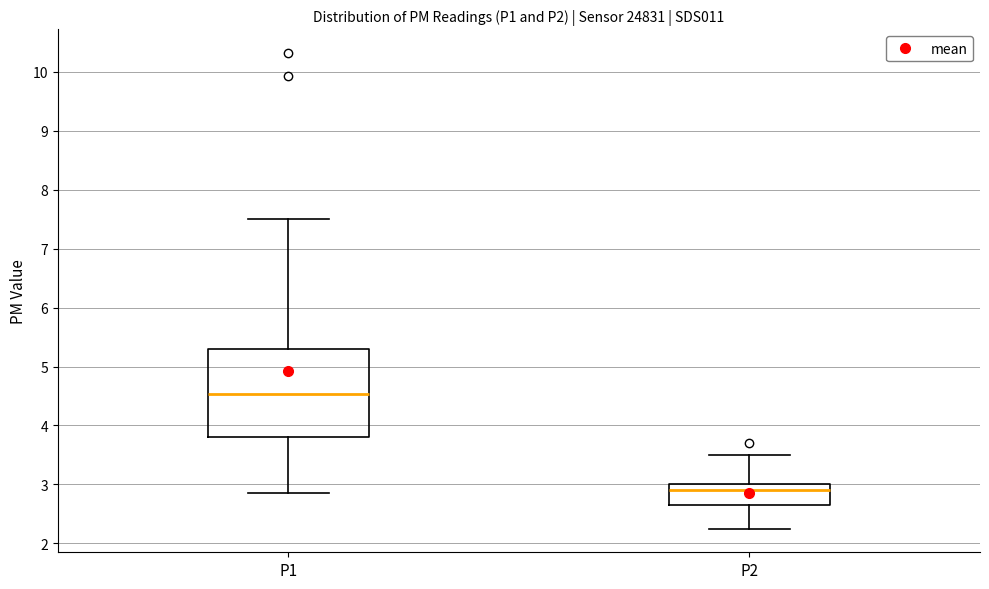

Comparing the boxes themselves (not the whiskers), which one is the tallest?

P1